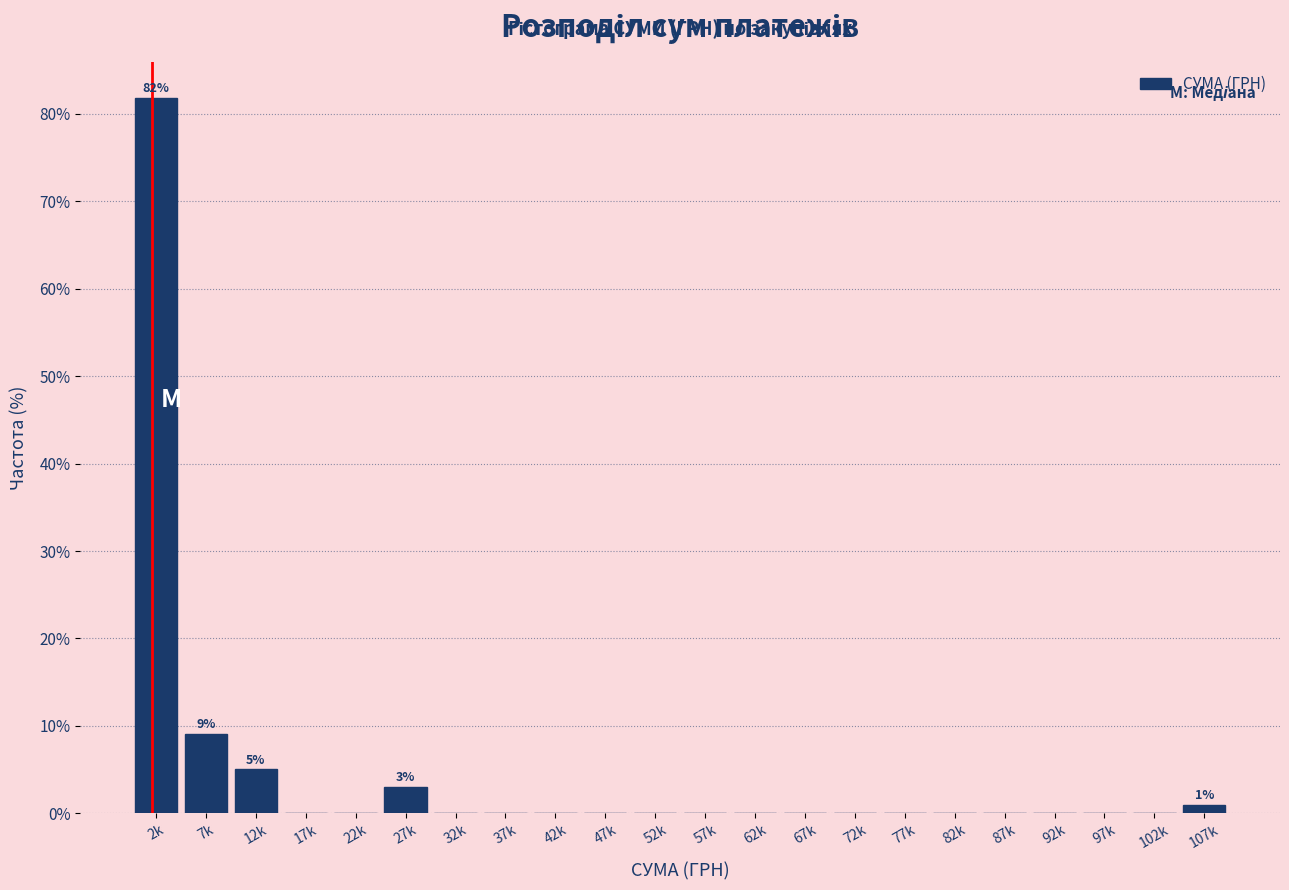

Reading right to left, list all the values displayed in this chart.

107k=1.0	102k=0.0	97k=0.0	92k=0.0	87k=0.0	82k=0.0	77k=0.0	72k=0.0	67k=0.0	62k=0.0	57k=0.0	52k=0.0	47k=0.0	42k=0.0	37k=0.0	32k=0.0	27k=3.0	22k=0.0	17k=0.0	12k=5.1	7k=9.1	2k=81.8